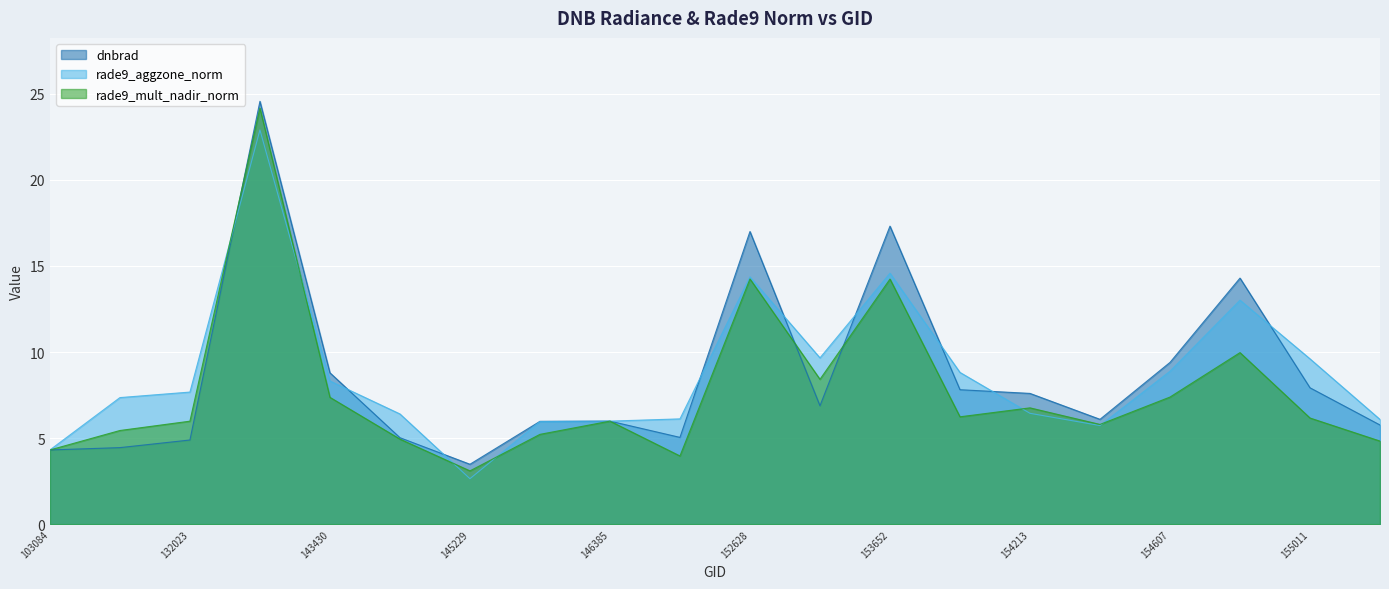

Between 132023 and 143430, which series saw the biggest shift?

dnbrad